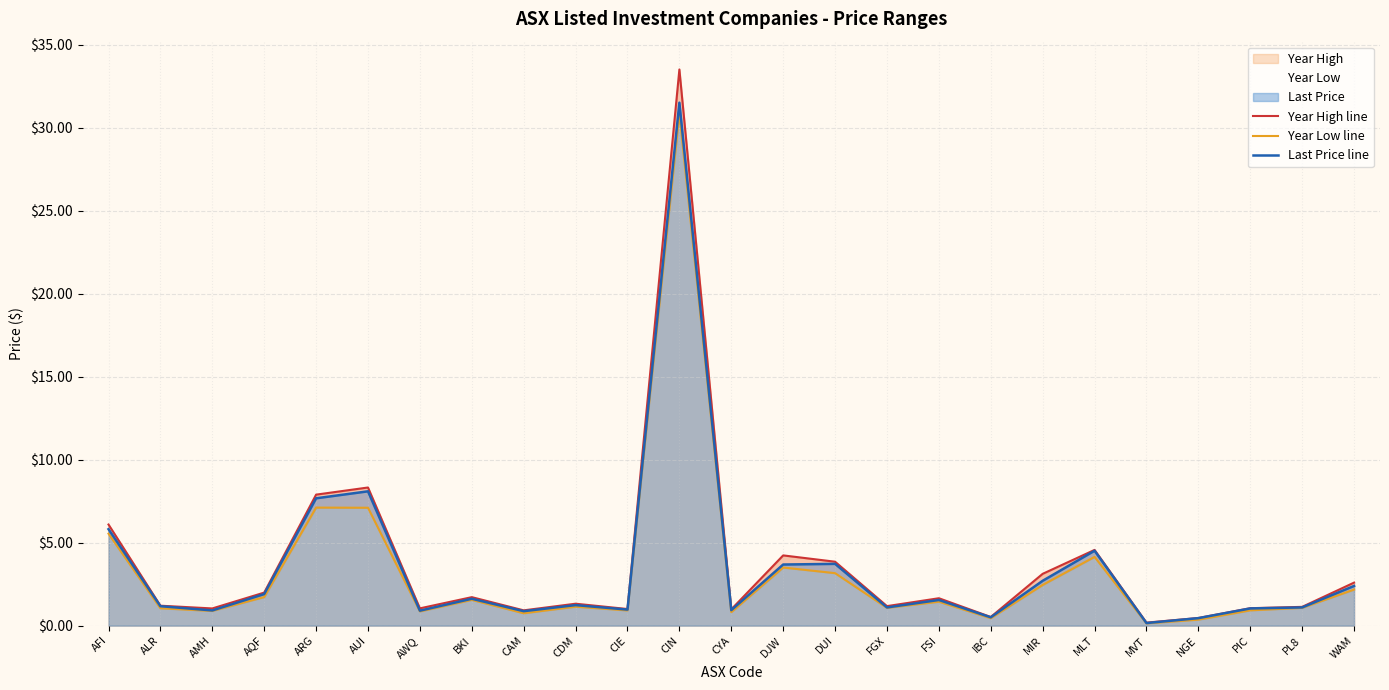

True or false: Last Price line and Year Low line cross at least once.

False